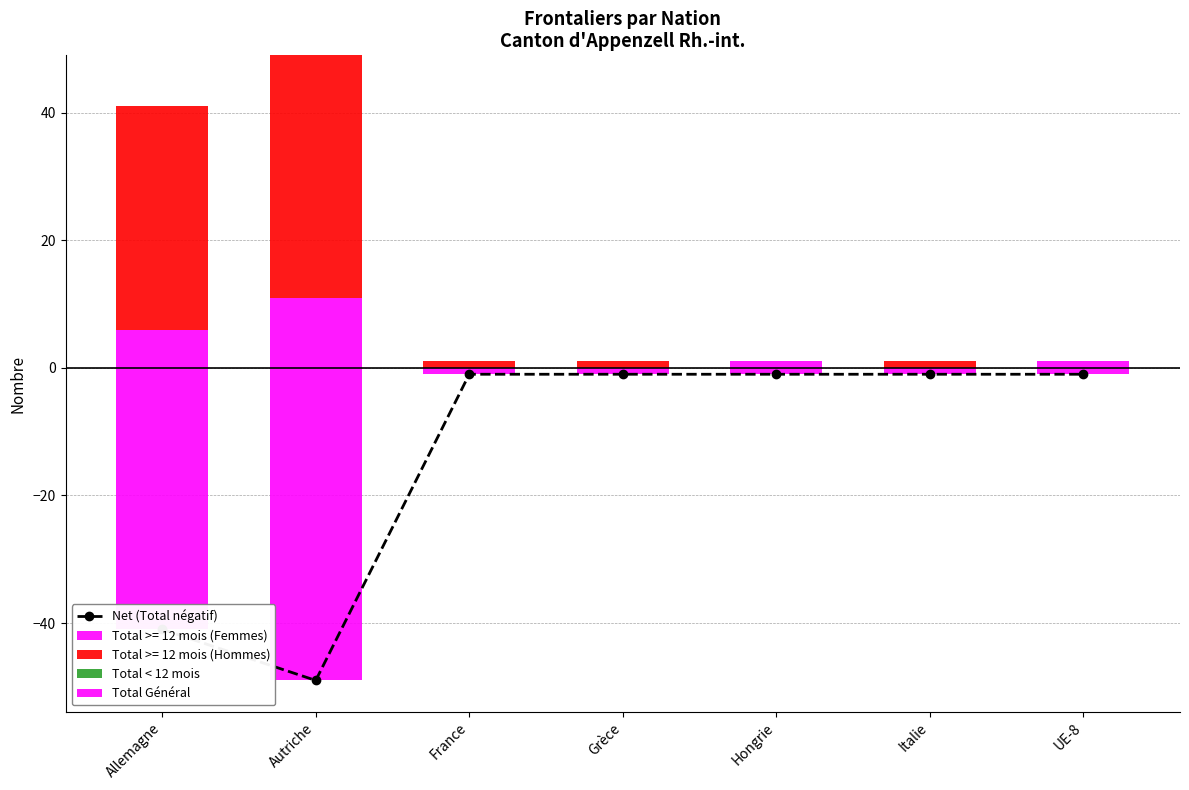

Which label corresponds to the largest value in the chart?

Allemagne